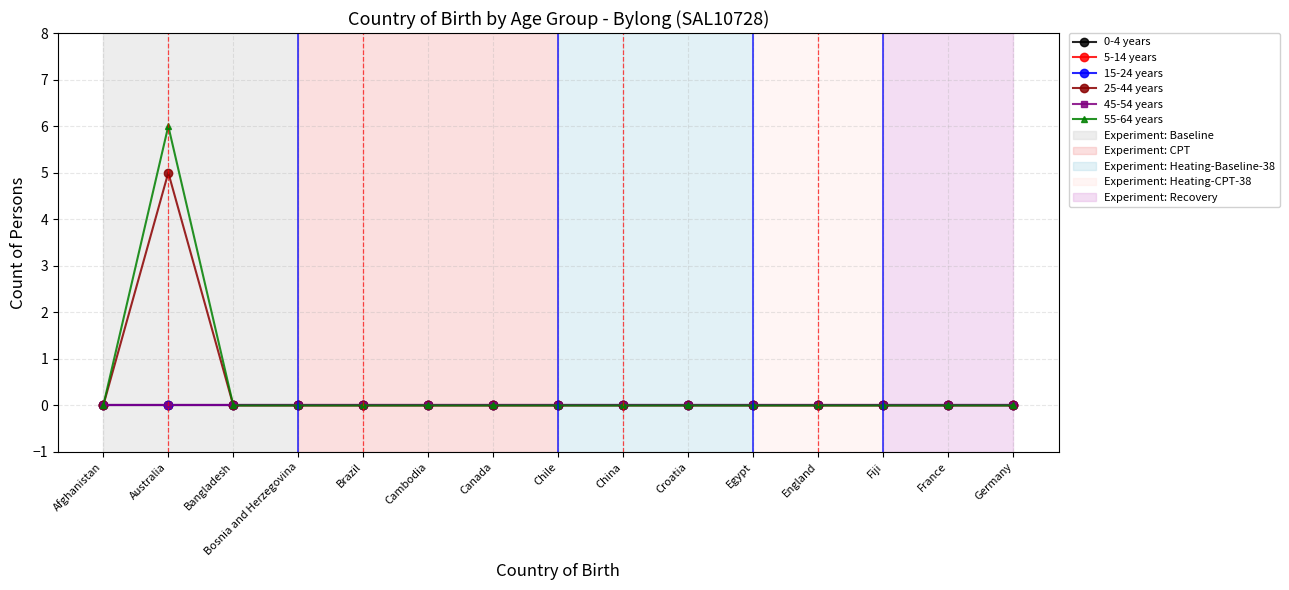

How many lines are shown in the chart?

6